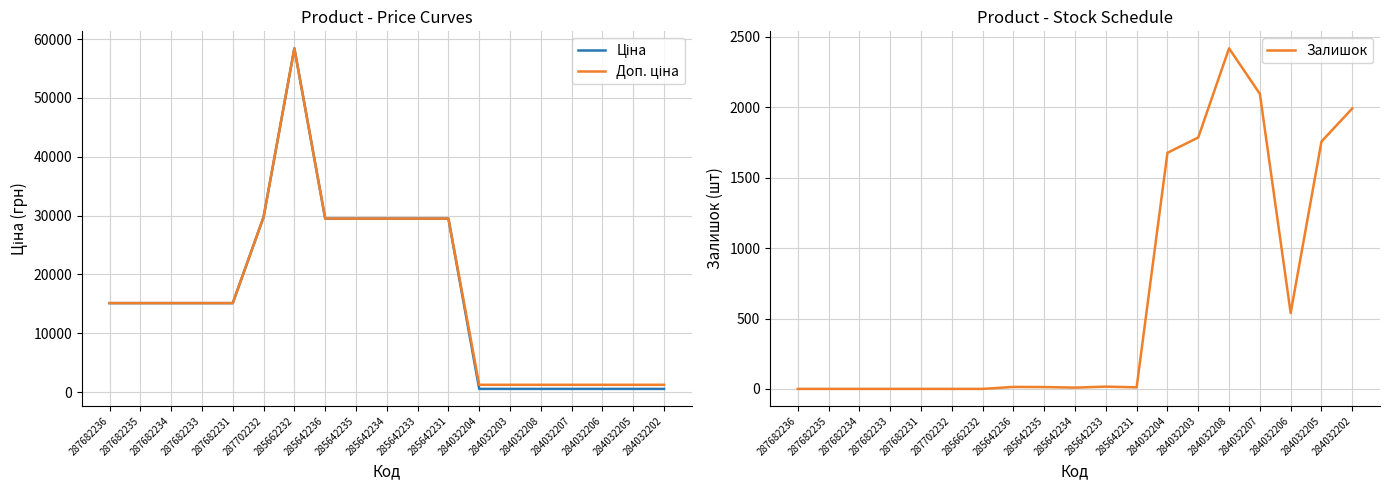

Is it true that Залишок equals -1475.3 at 285662232?

False